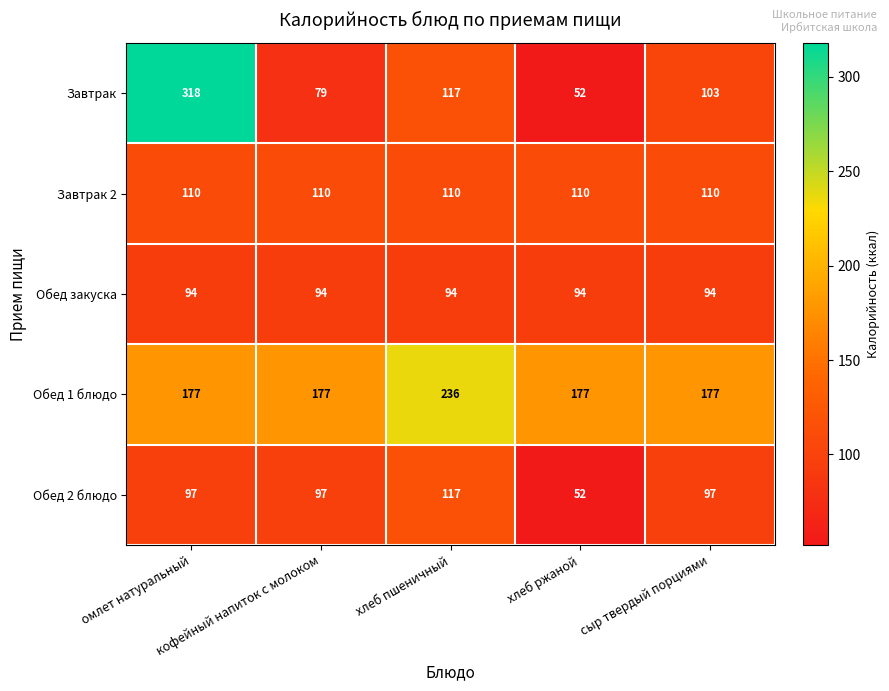

At how many categories does at least one series exceed 122?

5